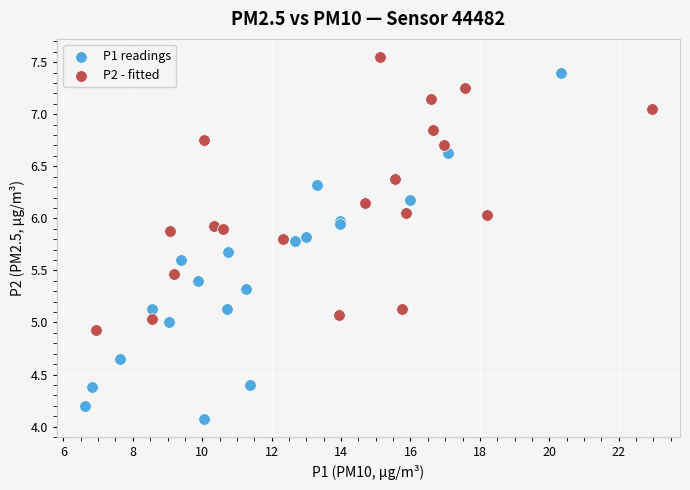

Which series has the largest Y range (max minus min)?

P1 readings